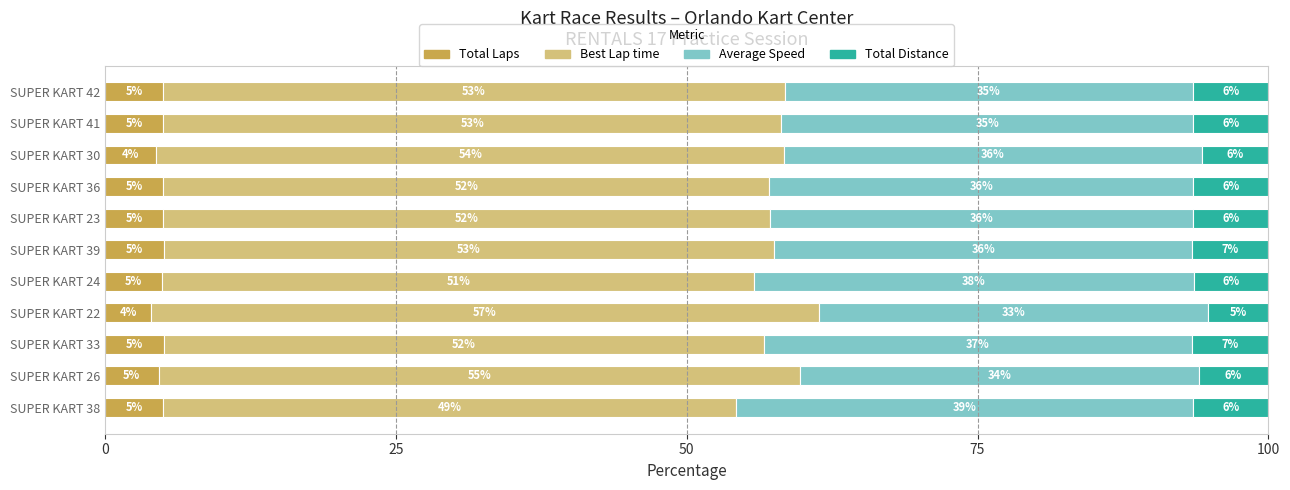

The Total Laps series shows 1.2 at SUPER KART 36. True or false?

False